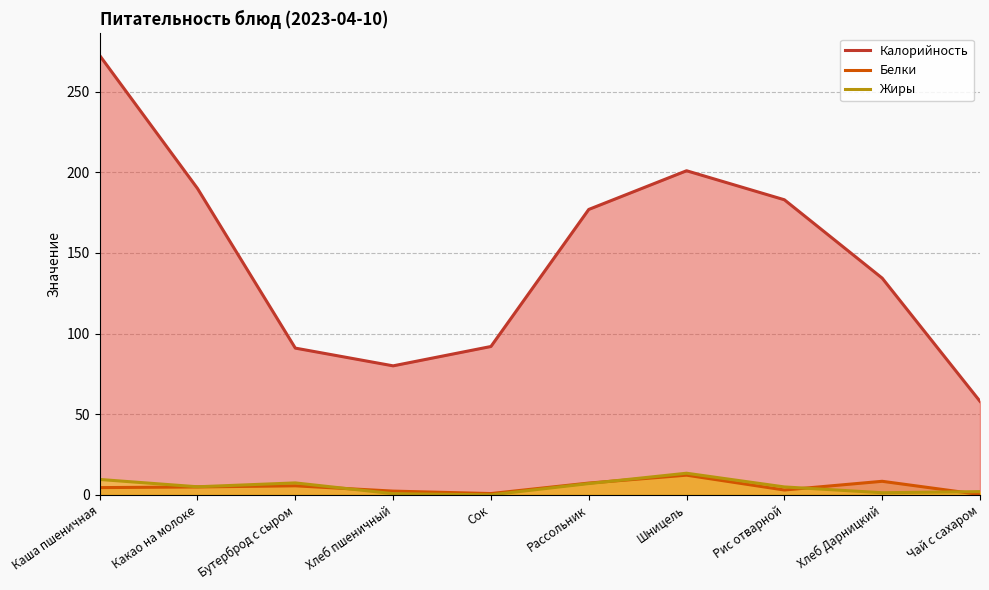

At which category does Жиры reach its first local valley?

Какао на молоке